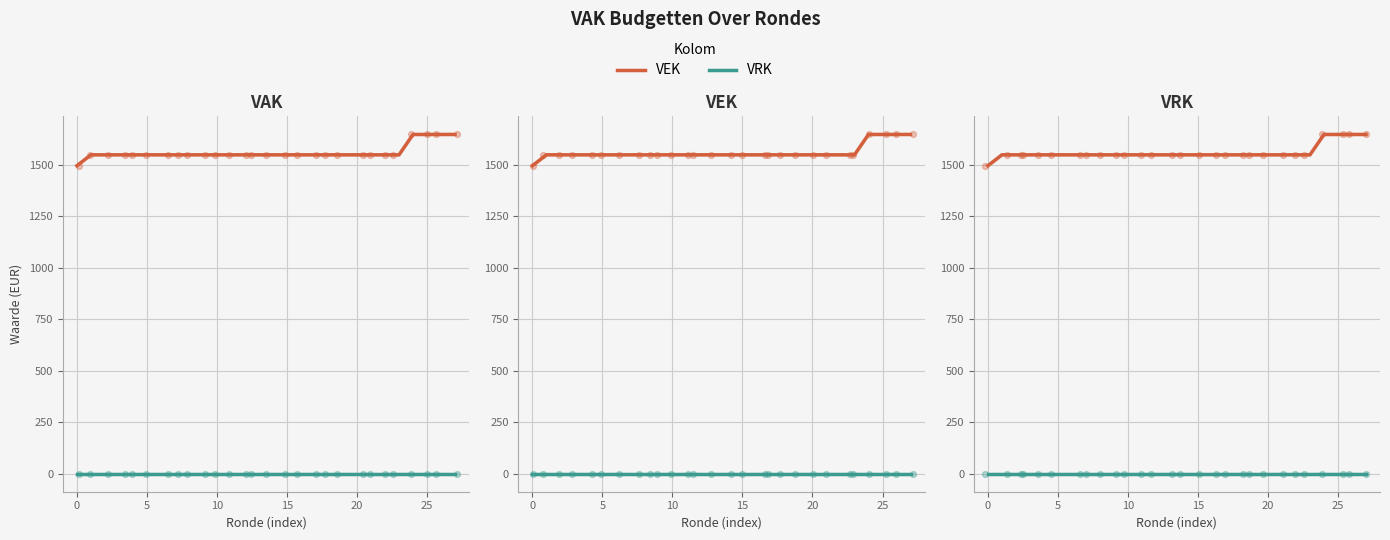

Which series has the largest total across all categories?

VEK